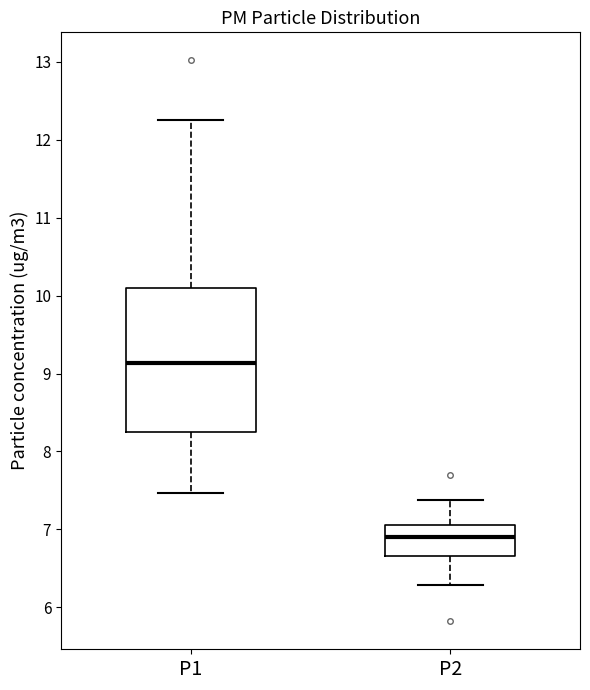

Where does the upper whisker of the box for P2 end on the y-axis? The values are not printed on the chart, so give them approximately, as read against the axis.

7.4